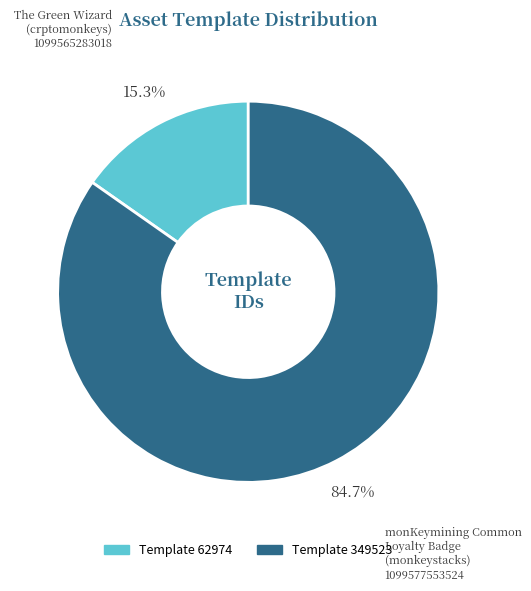

Does any single category account for the majority?

Yes